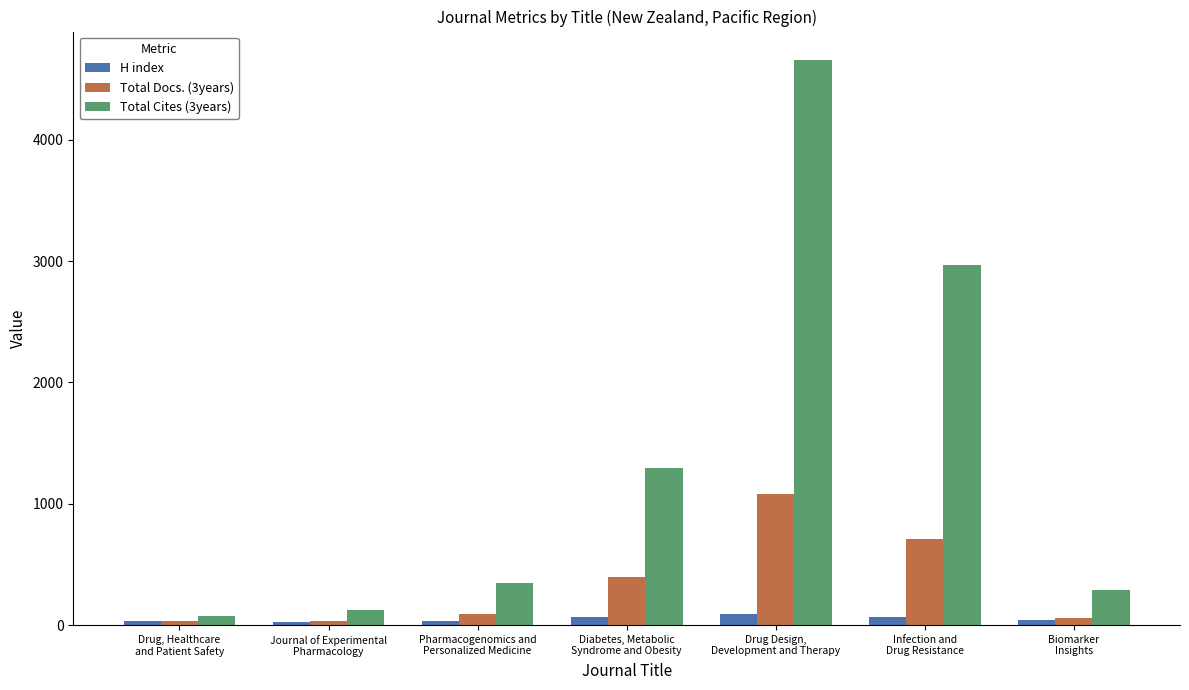

What is the greatest value displayed?

4661